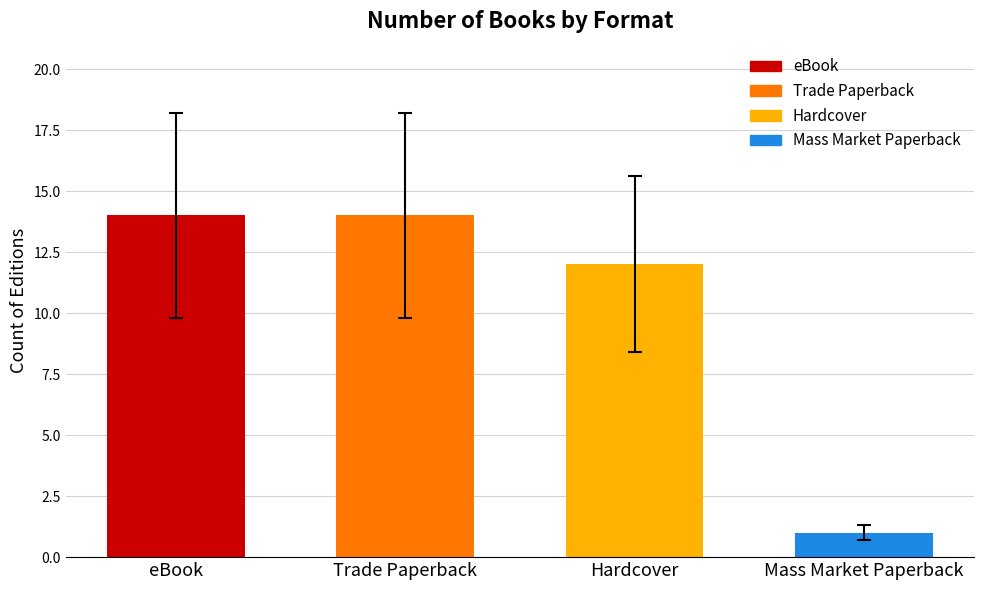

Read the value at Trade Paperback.

14